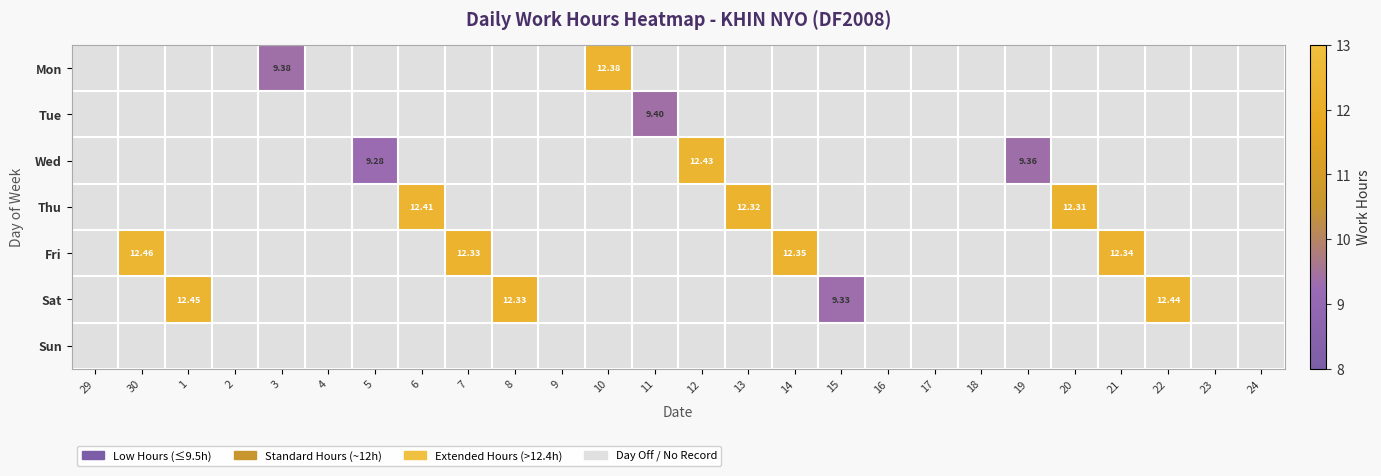

Where is Mon nearest to the value 6?

3